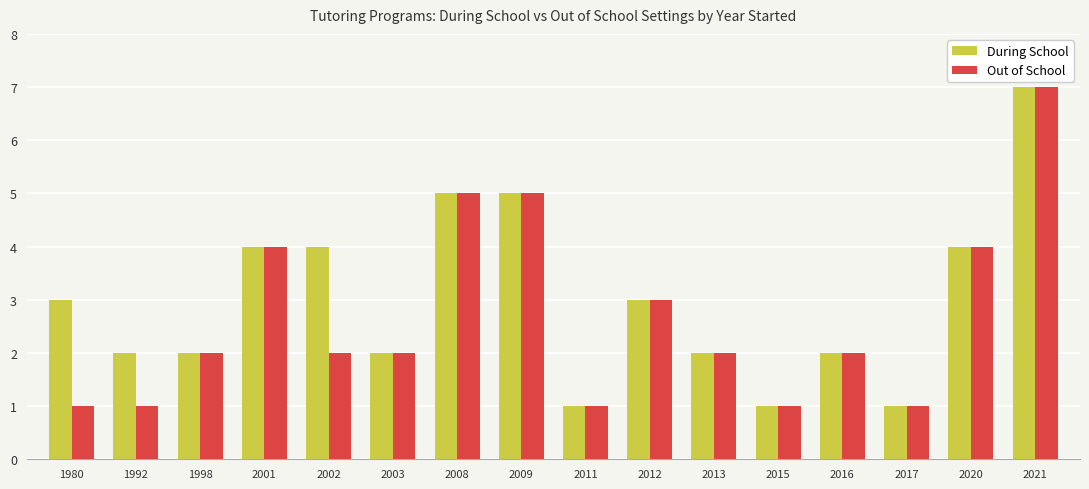

How many categories are shown in the chart?

16